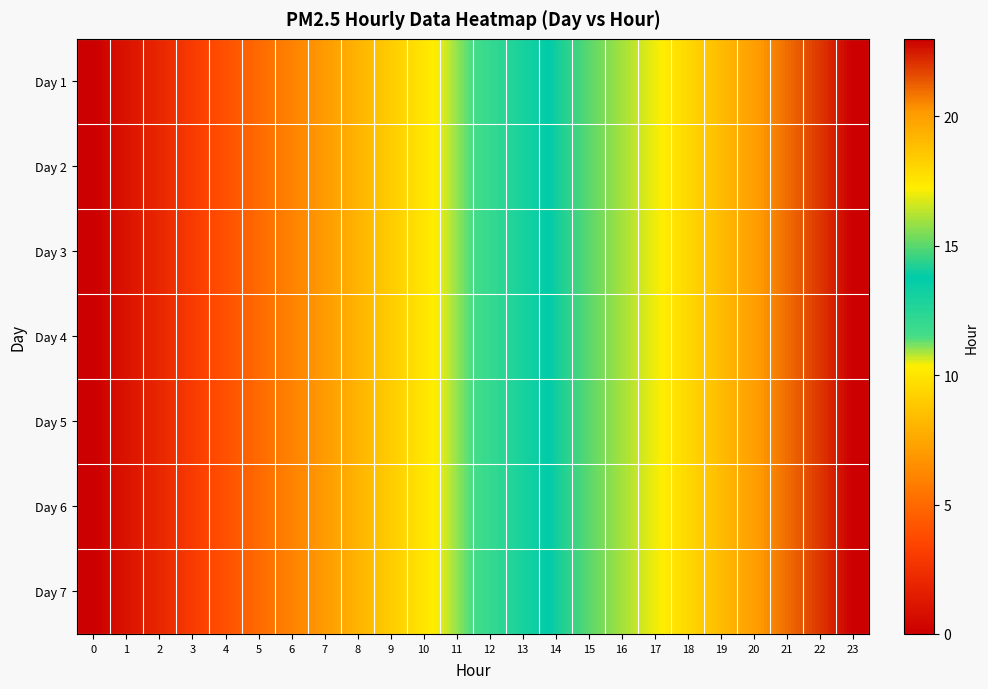

Reading left to right, extract all data points from this chart.

Day 1: 0=0	1=1	2=2	3=3	4=4	5=5	6=6	7=7	8=8	9=9	10=10	11=11	12=12	13=13	14=14	15=15	16=16	17=17	18=18	19=19	20=20	21=21	22=22	23=23
Day 2: 0=0	1=1	2=2	3=3	4=4	5=5	6=6	7=7	8=8	9=9	10=10	11=11	12=12	13=13	14=14	15=15	16=16	17=17	18=18	19=19	20=20	21=21	22=22	23=23
Day 3: 0=0	1=1	2=2	3=3	4=4	5=5	6=6	7=7	8=8	9=9	10=10	11=11	12=12	13=13	14=14	15=15	16=16	17=17	18=18	19=19	20=20	21=21	22=22	23=23
Day 4: 0=0	1=1	2=2	3=3	4=4	5=5	6=6	7=7	8=8	9=9	10=10	11=11	12=12	13=13	14=14	15=15	16=16	17=17	18=18	19=19	20=20	21=21	22=22	23=23
Day 5: 0=0	1=1	2=2	3=3	4=4	5=5	6=6	7=7	8=8	9=9	10=10	11=11	12=12	13=13	14=14	15=15	16=16	17=17	18=18	19=19	20=20	21=21	22=22	23=23
Day 6: 0=0	1=1	2=2	3=3	4=4	5=5	6=6	7=7	8=8	9=9	10=10	11=11	12=12	13=13	14=14	15=15	16=16	17=17	18=18	19=19	20=20	21=21	22=22	23=23
Day 7: 0=0	1=1	2=2	3=3	4=4	5=5	6=6	7=7	8=8	9=9	10=10	11=11	12=12	13=13	14=14	15=15	16=16	17=17	18=18	19=19	20=20	21=21	22=22	23=23